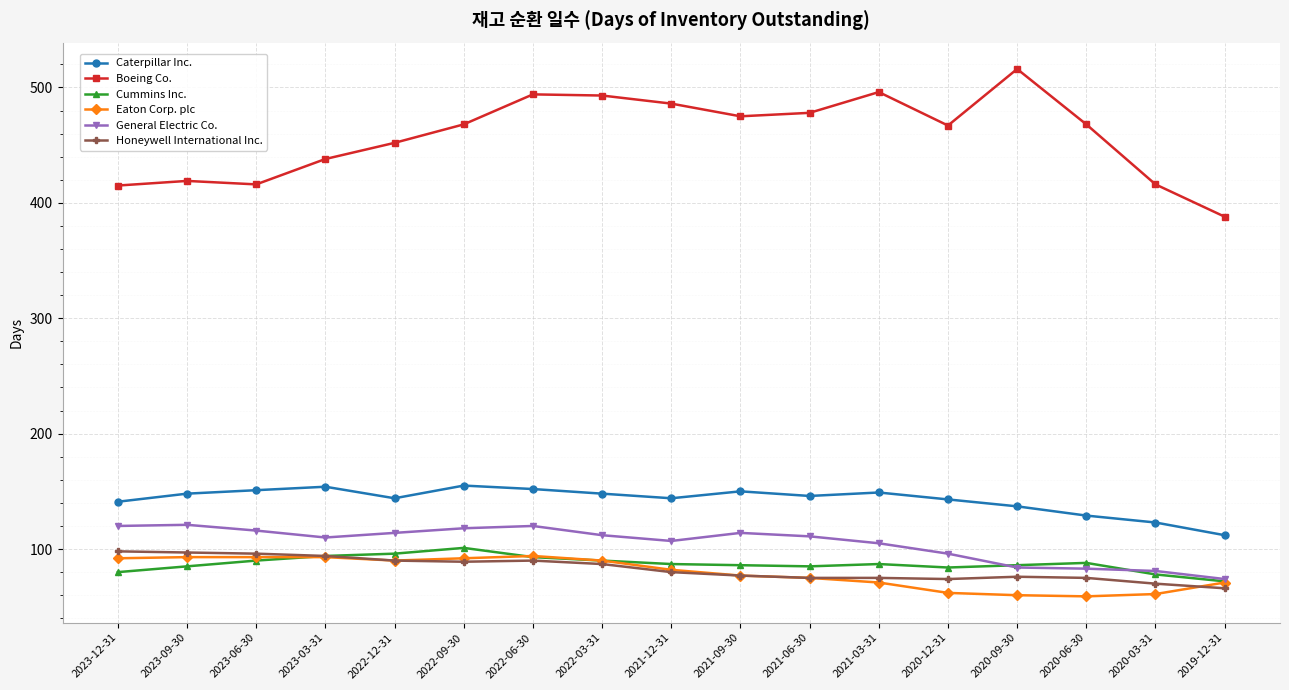

What is the sum of all General Electric Co. values?

1786